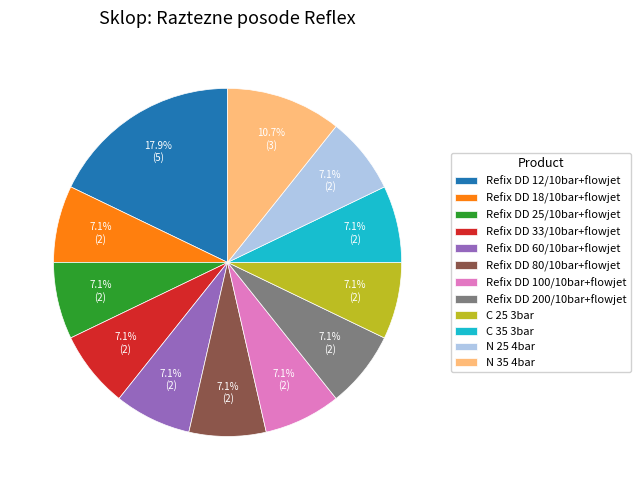

Combined, do N 35 4bar and Refix DD 60/10bar+flowjet account for over 50%?

No